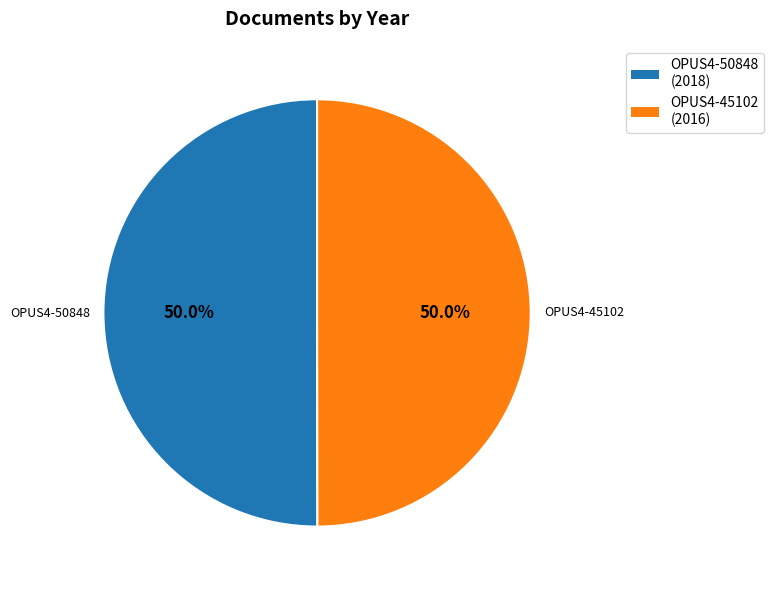

To the nearest percent, what portion does OPUS4-45102 represent?

50%